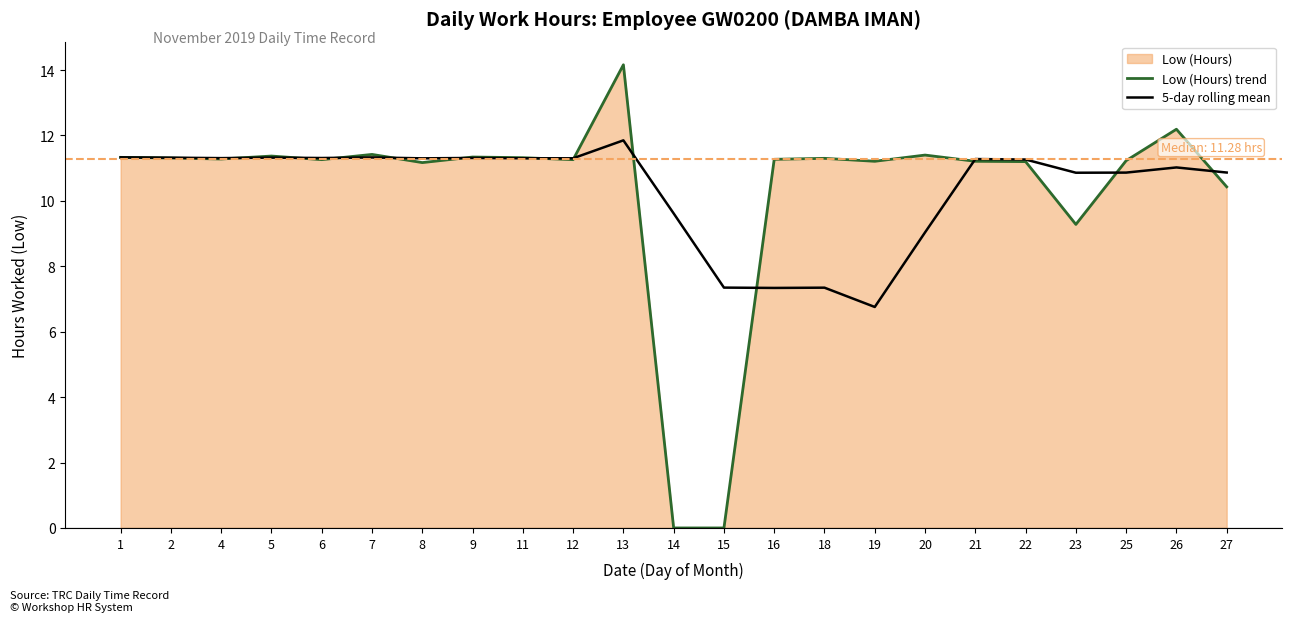

What is the difference between the highest and lowest values at 15?

7.3